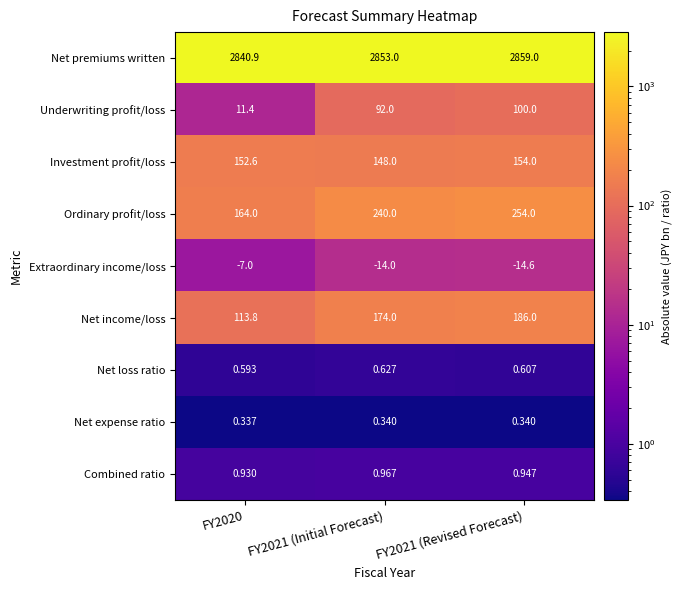

Which series has the largest range (max minus min)?

Ordinary profit/loss